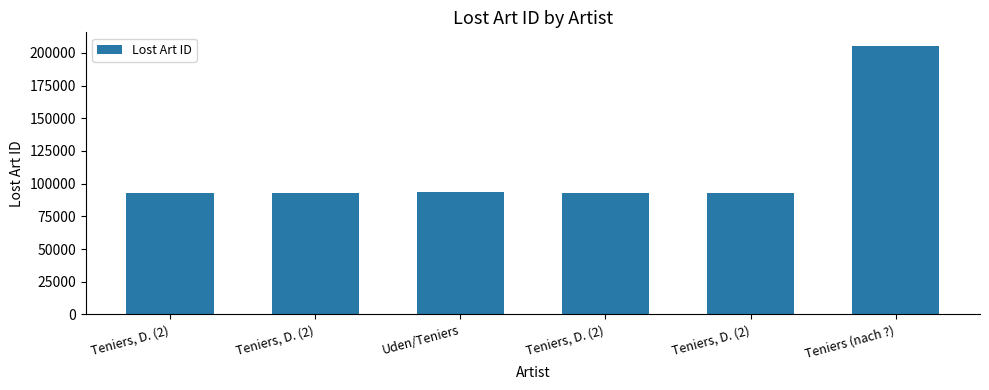

Approximately how many times larger is the value at Teniers, D. (2) compared to Teniers, D. (2)?

1.0